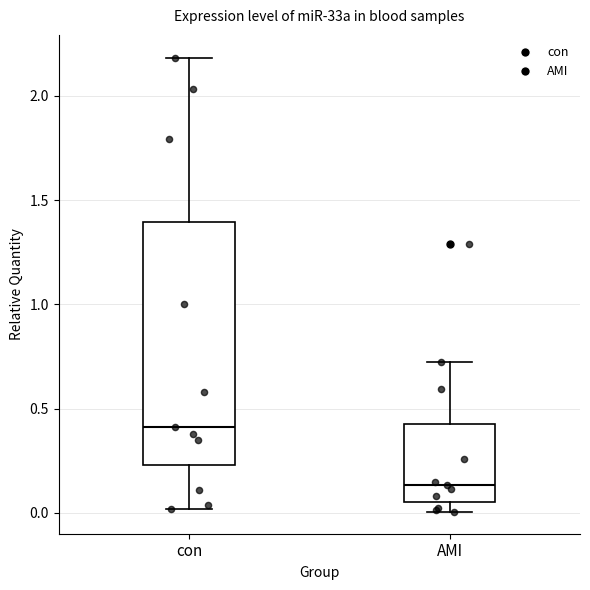

Where does the upper whisker of the box for AMI end on the y-axis? The values are not printed on the chart, so give them approximately, as read against the axis.

0.70